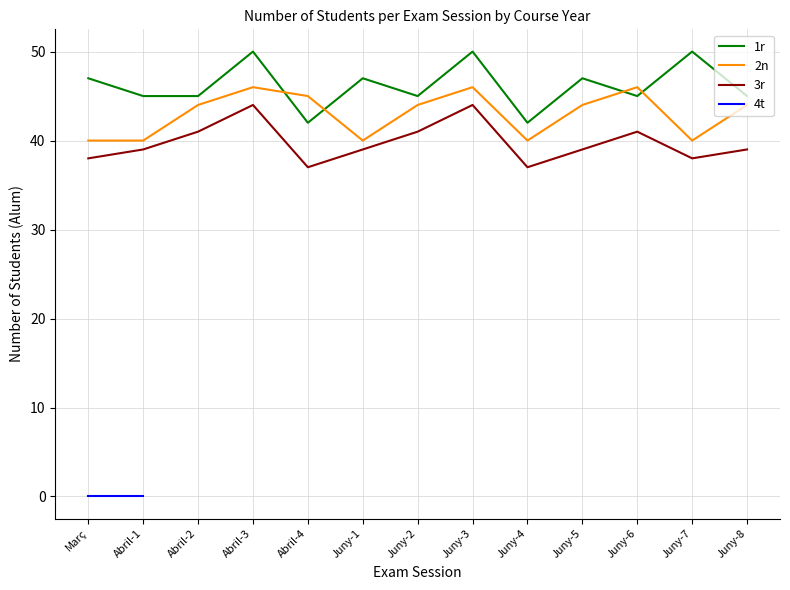

What is the sum of the 3r values at Juny-3 and Abril-4?

81